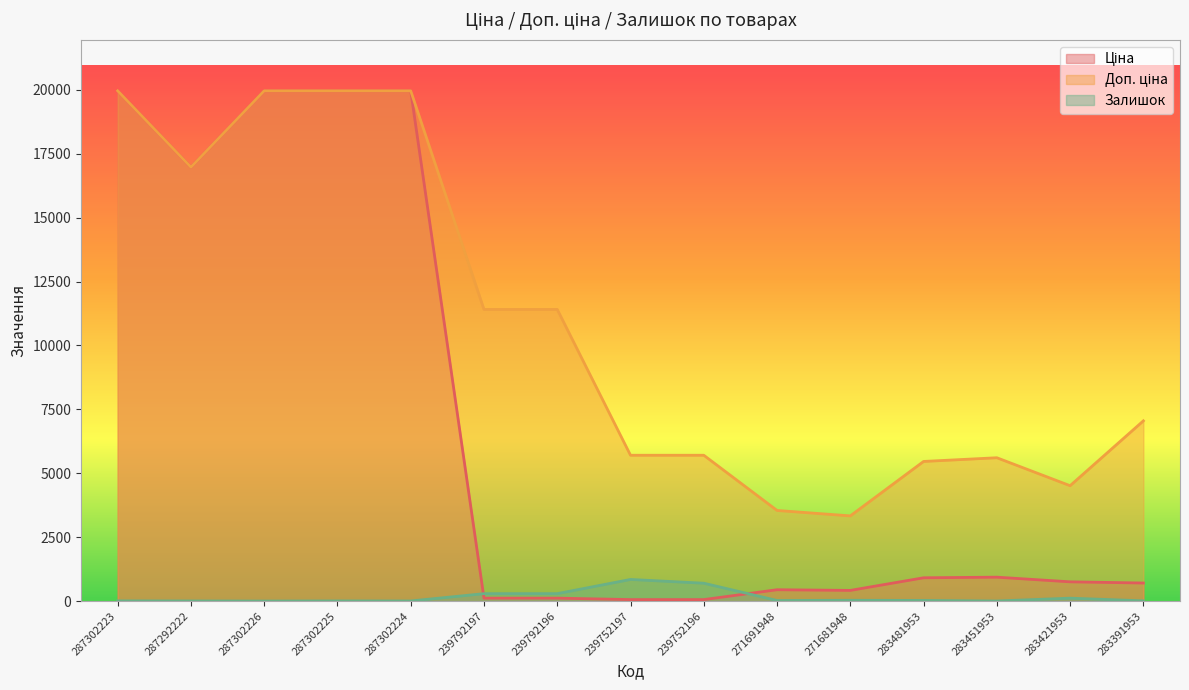

In Ціна, how many points are higher than both neighbors (excluding endpoints)?

2